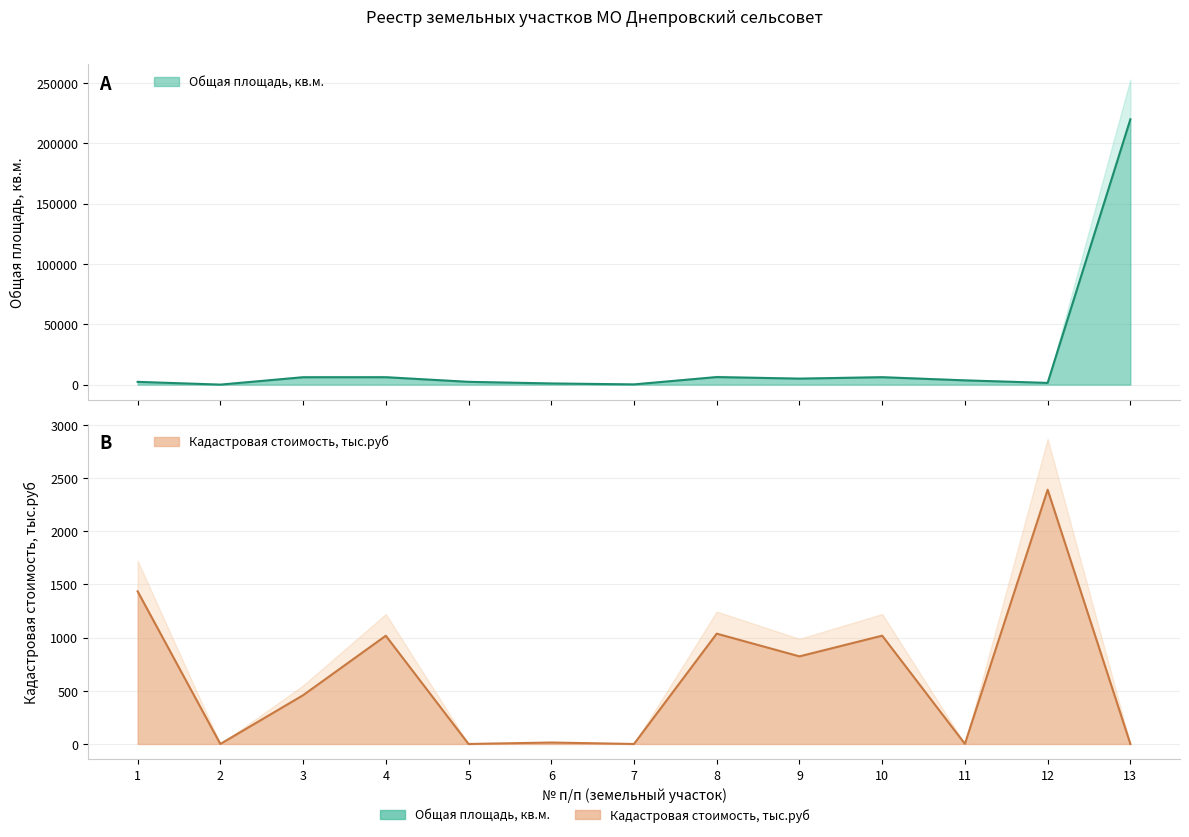

List the labels in order of Общая площадь, кв.м. value, smallest first.

2, 7, 6, 12, 1, 5, 11, 9, 3, 4, 10, 8, 13